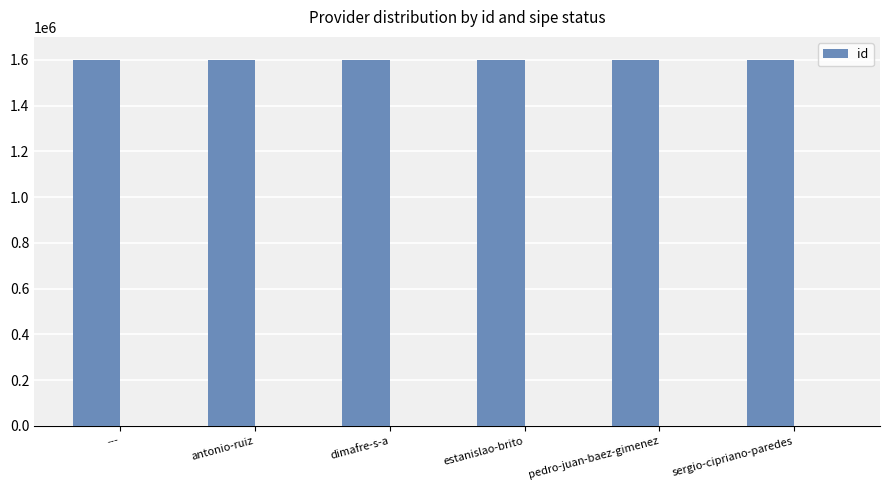

What is the value of the 2nd bar from the left?

1597116